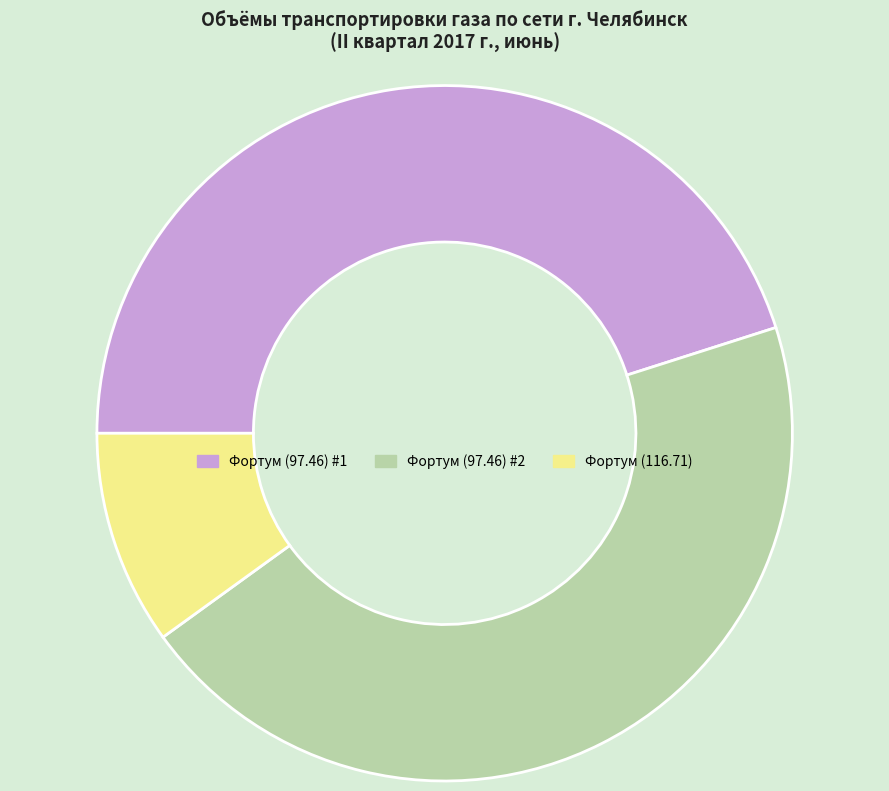

Is there any slice that represents more than half of the pie?

No